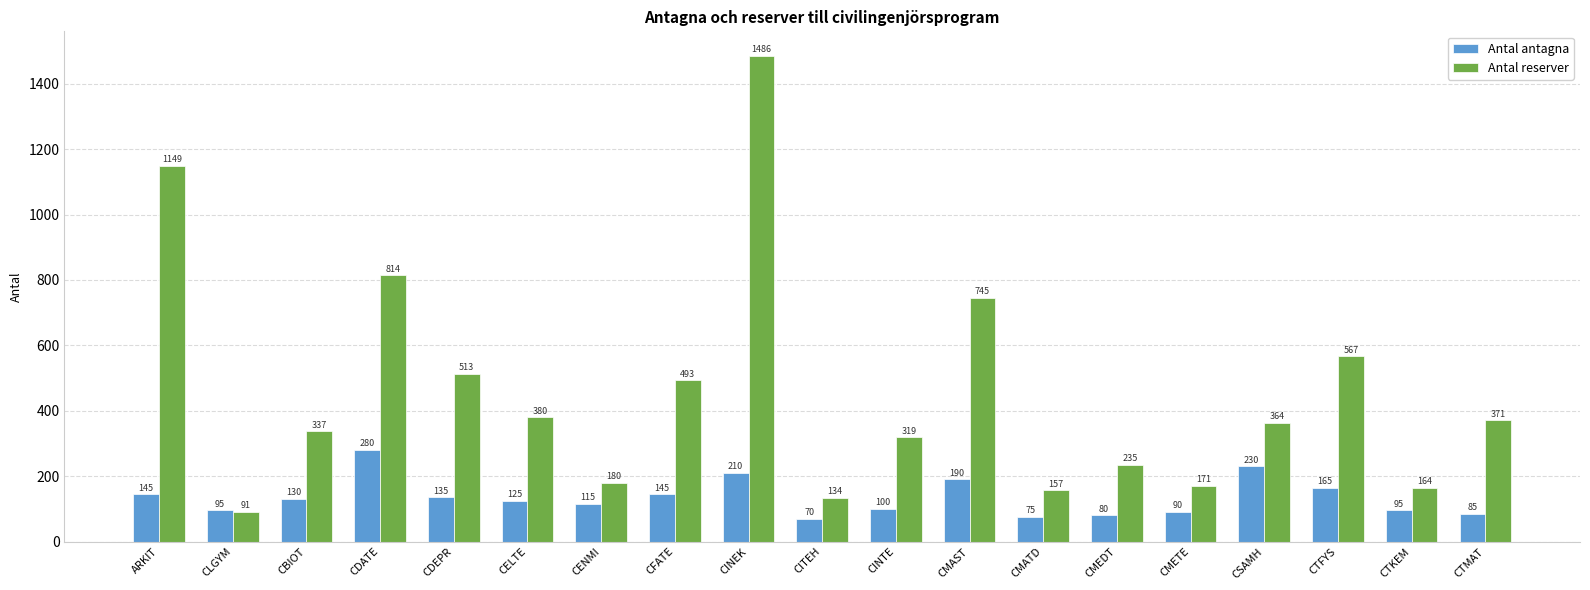

List the series in order of their overall mean, highest first.

Antal reserver, Antal antagna